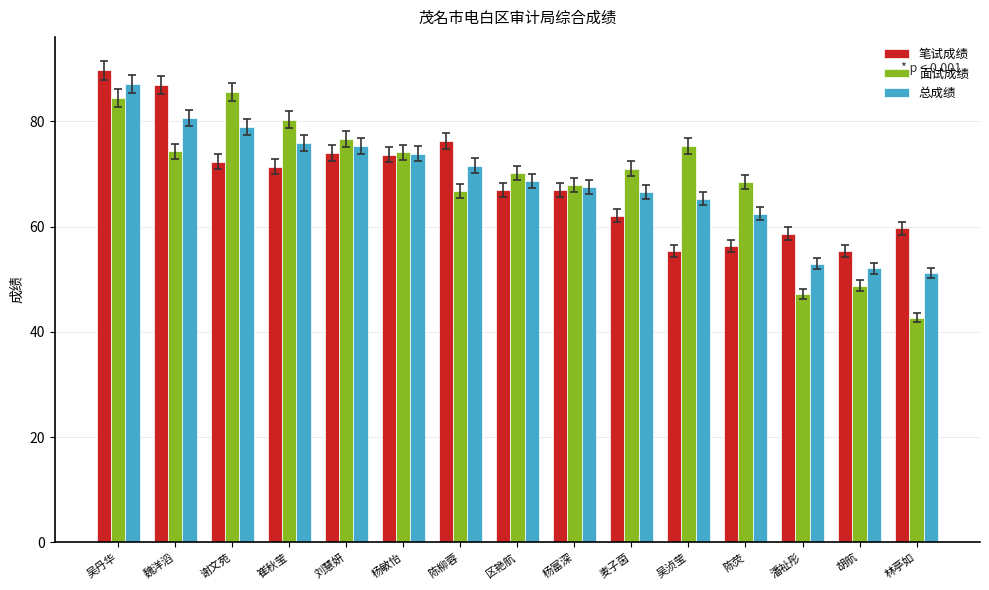

What is the maximum value shown in the chart?

89.7